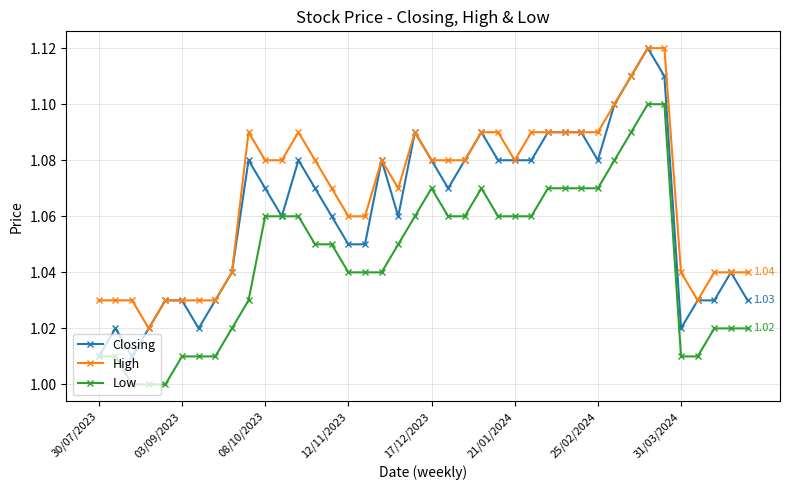

Which series has the largest range (max minus min)?

Closing